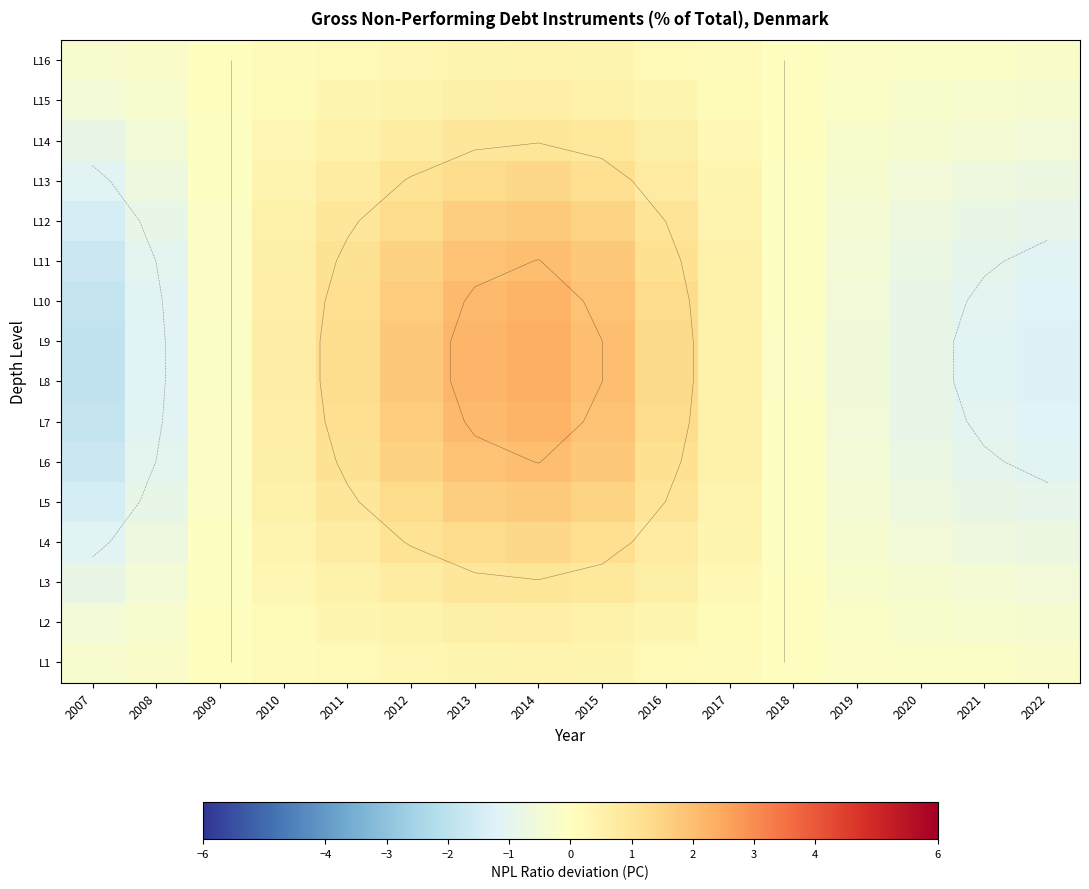

At how many categories does at least one series exceed 0?

8